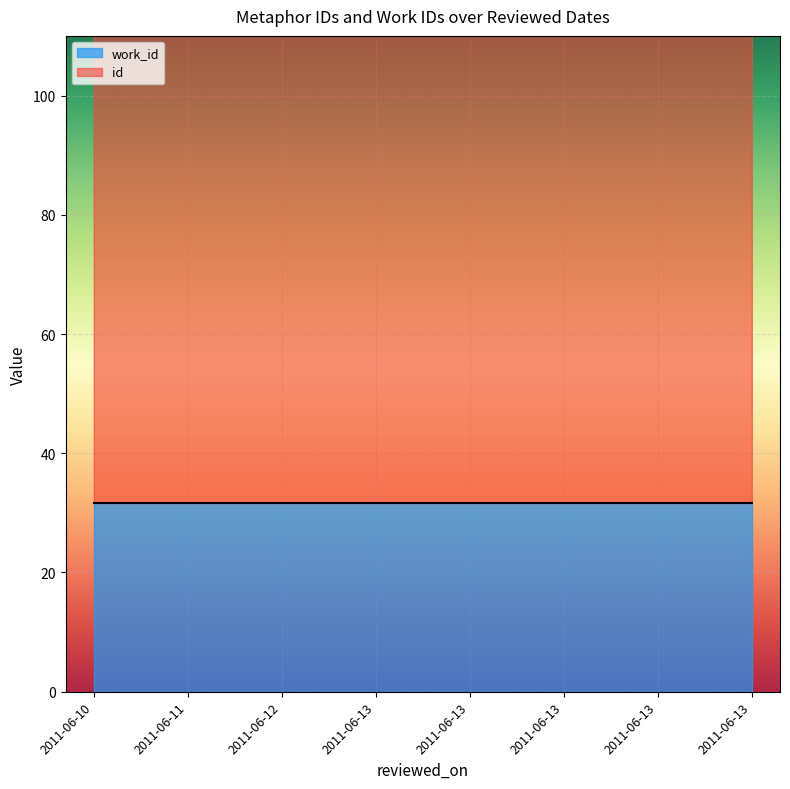

How many data points does each series have?

8